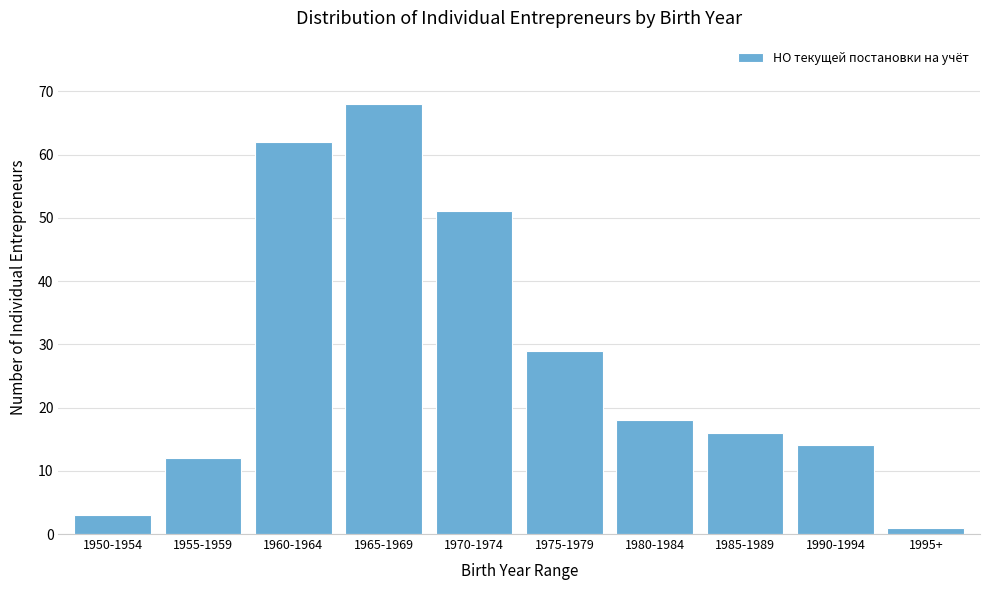

Reading left to right, transcribe all the data shown in this chart.

1950-1954=3	1955-1959=12	1960-1964=62	1965-1969=68	1970-1974=51	1975-1979=29	1980-1984=18	1985-1989=16	1990-1994=14	1995+=1